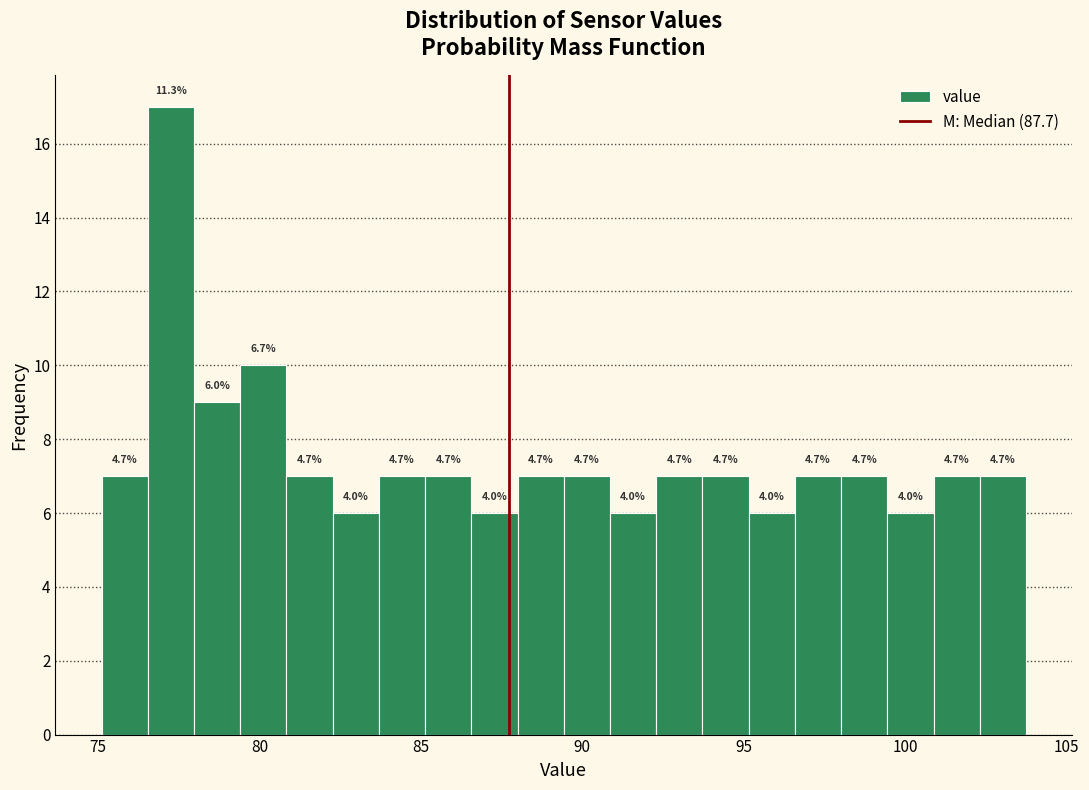

Read against the x-axis, roughly where is the centre of the tallest bar?

77.5